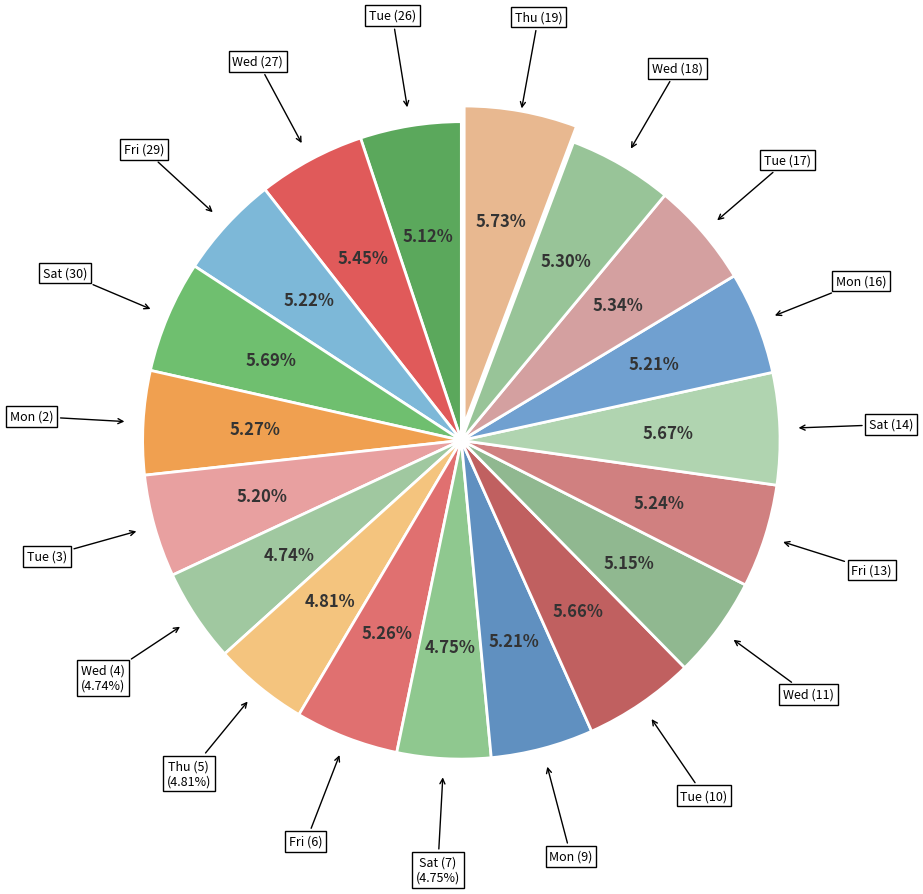

To the nearest percent, what portion does Thu (5) represent?

5%